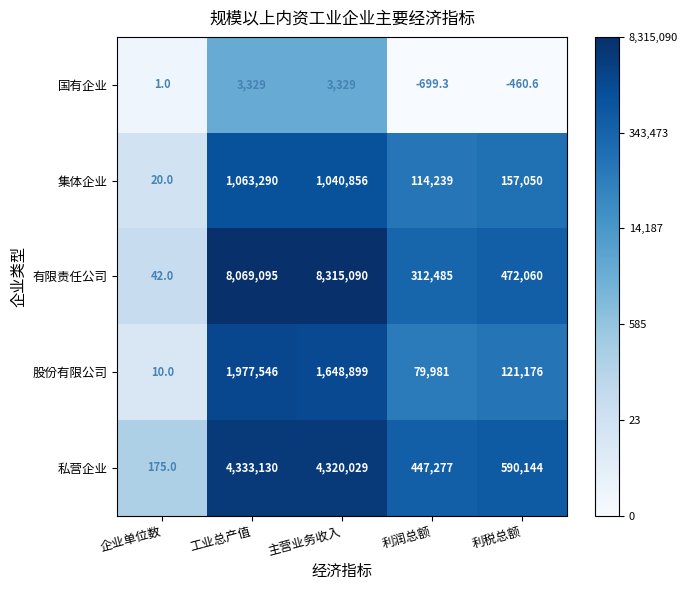

How many distinct data groups are displayed?

5